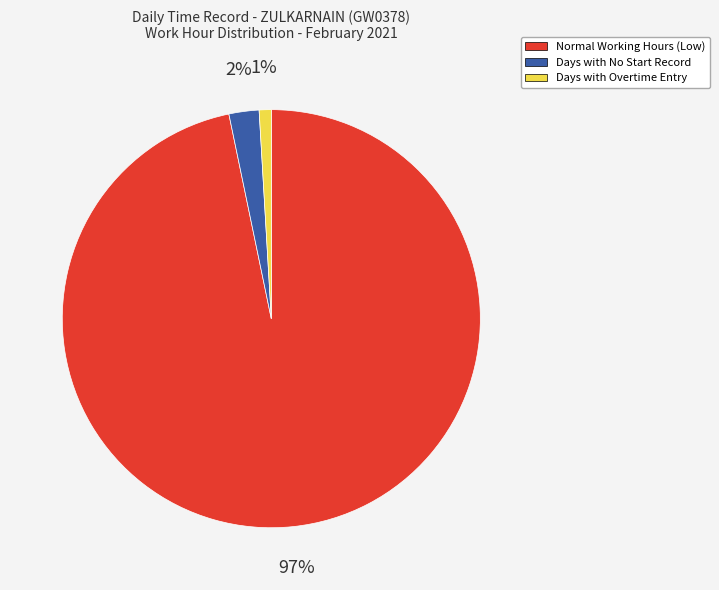

Between Days with No Start Record and Days with Overtime Entry, which is larger?

Days with No Start Record